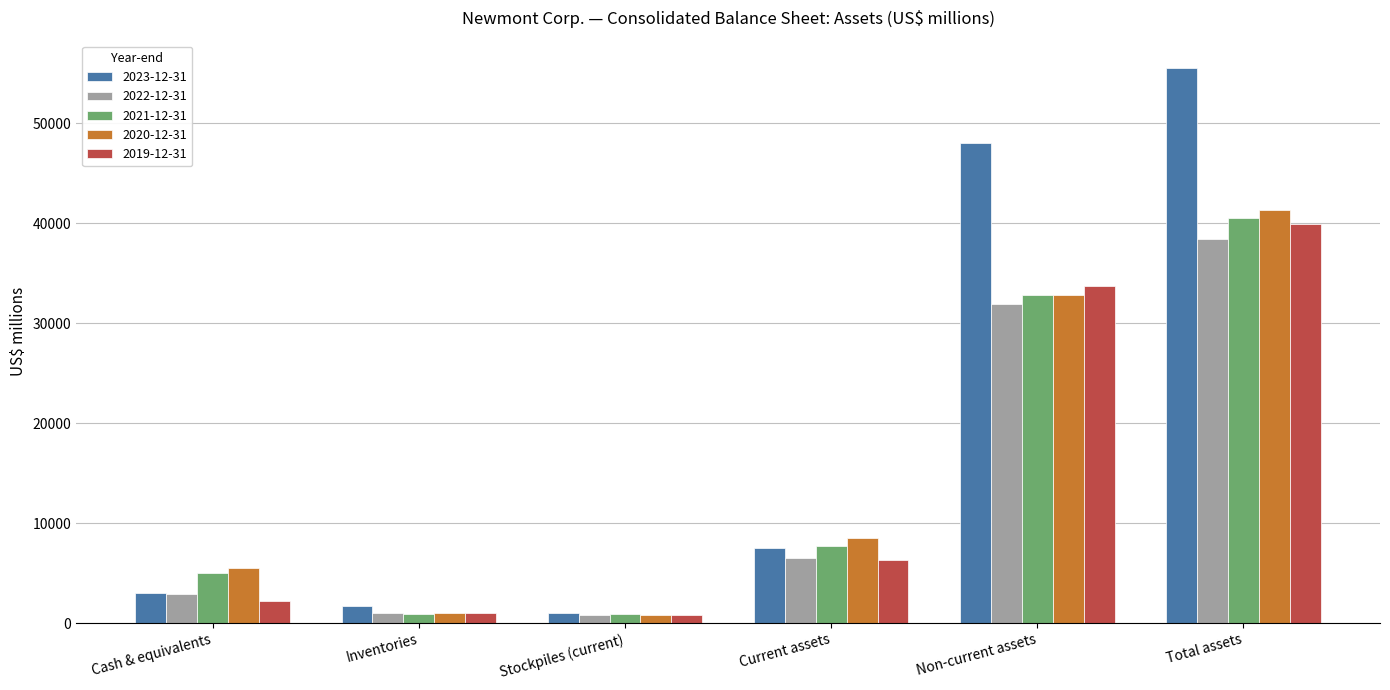

True or false: 2023-12-31 has a value of 11493 at Current assets.

False